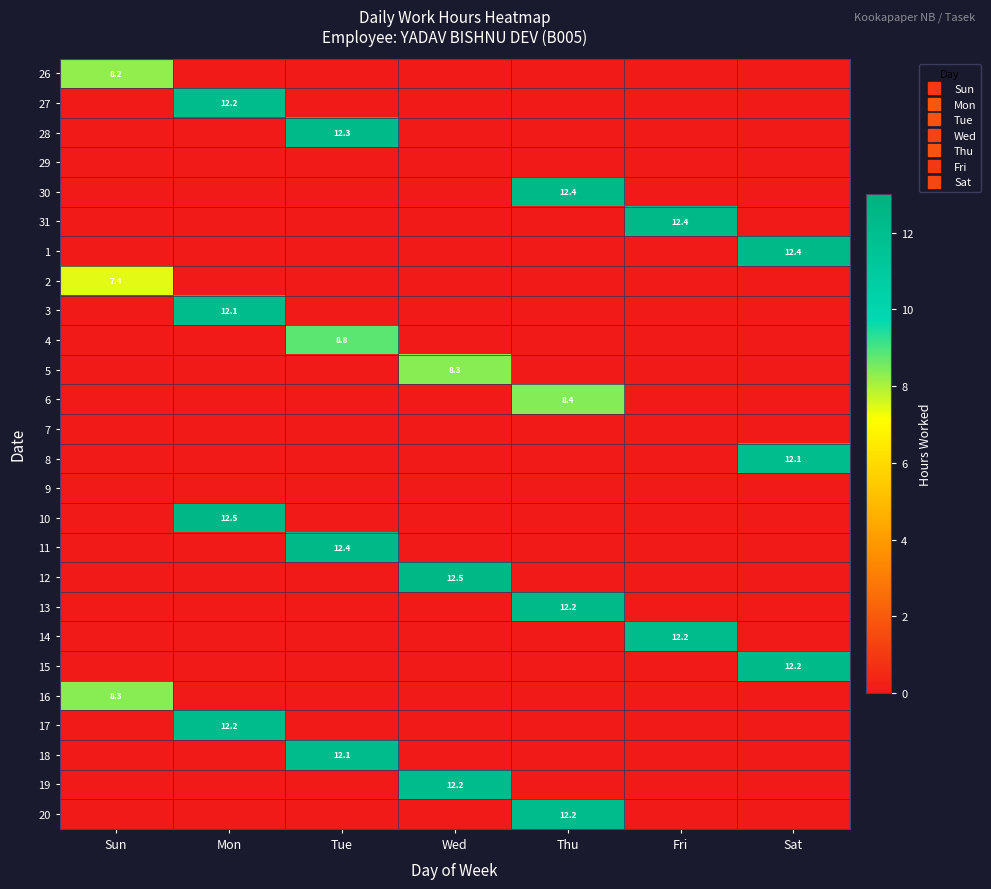

Count the 2 values in the range 0 to 1.

6